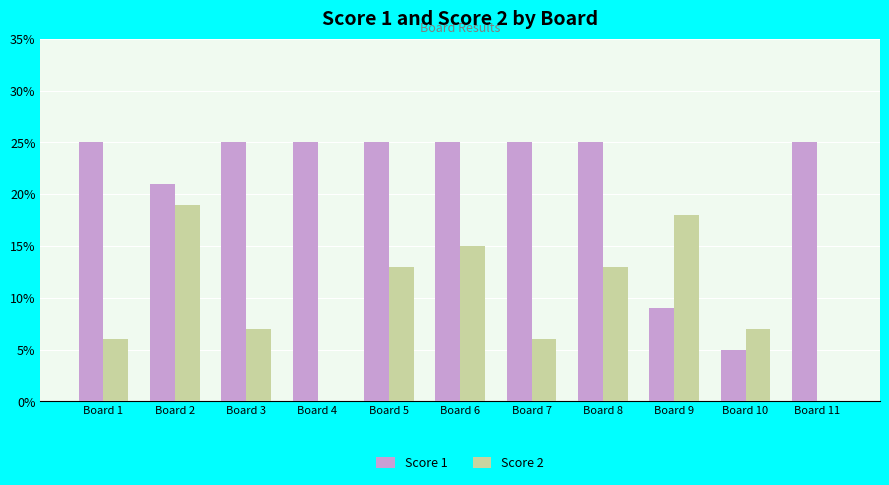

What is the total value across all series at Board 5?

38